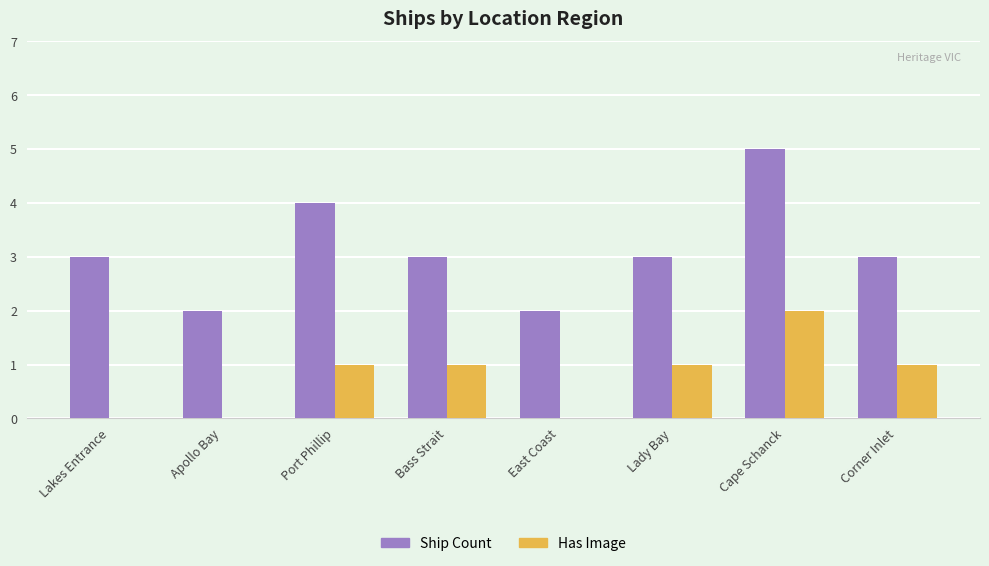

Between Lady Bay and Cape Schanck, which series saw the biggest shift?

Ship Count